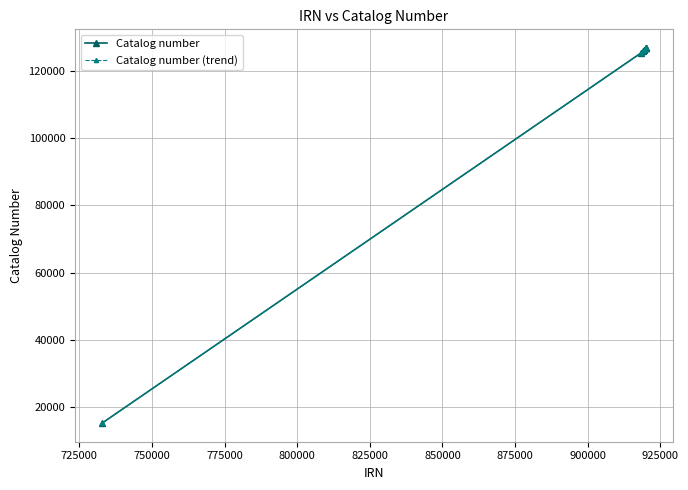

What is the average value of the Catalog number (trend) series?

110485